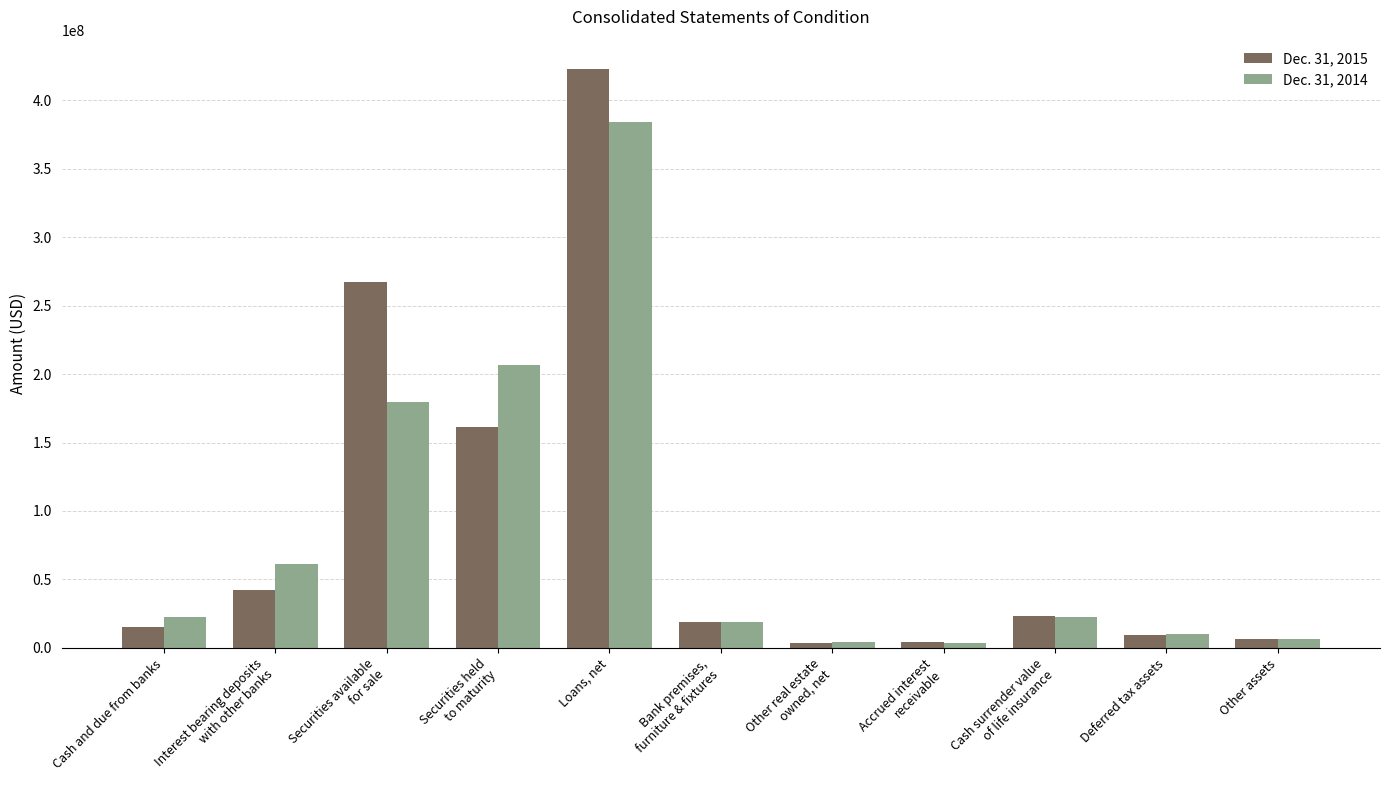

List the labels in order of Dec. 31, 2014 value, smallest first.

Accrued interest
receivable, Other real estate
owned, net, Other assets, Deferred tax assets, Bank premises,
furniture & fixtures, Cash surrender value
of life insurance, Cash and due from banks, Interest bearing deposits
with other banks, Securities available
for sale, Securities held
to maturity, Loans, net